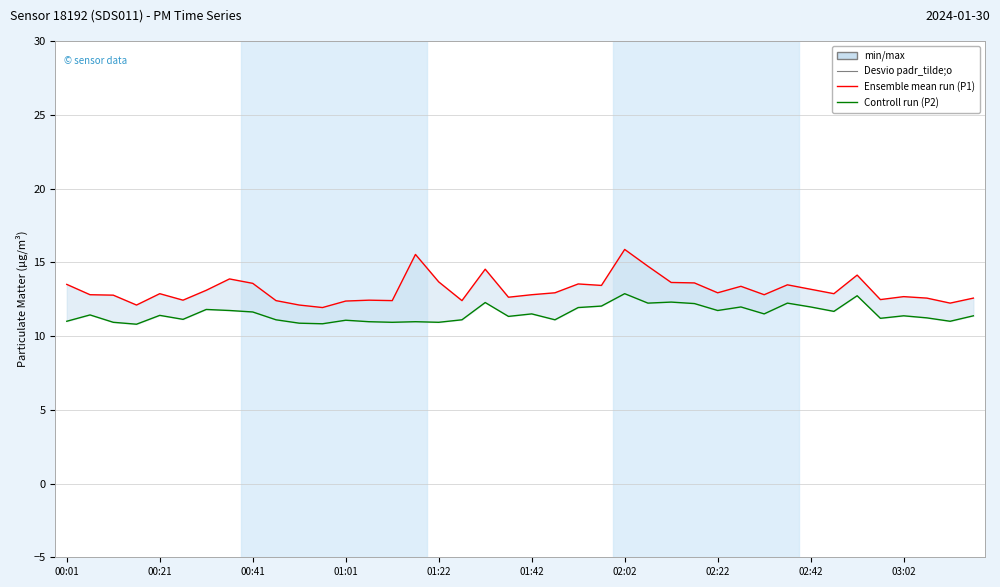

Is the value of P2 (PM2.5) at 18 greater than the value of P1 (PM10) at 21?

No